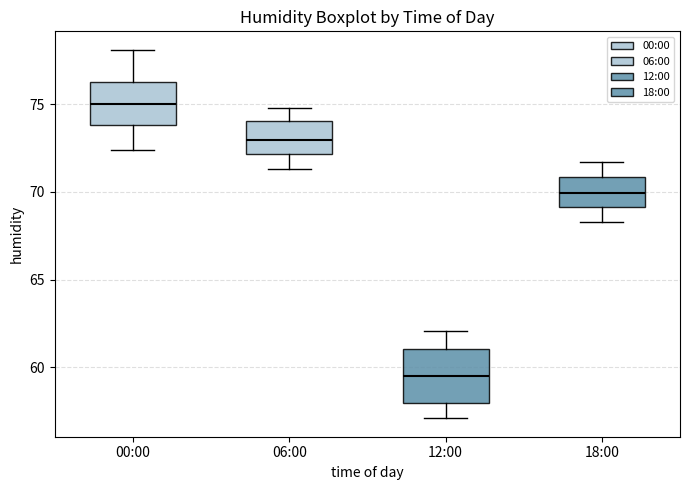

Where is the lower edge of the box for 00:00 on the y-axis? The values are not printed on the chart, so give them approximately, as read against the axis.

74.0